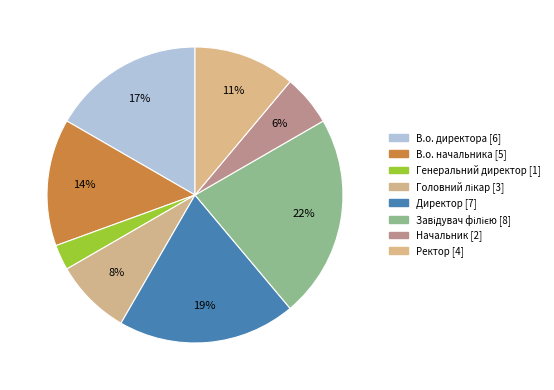

How many slices are in this pie chart?

8